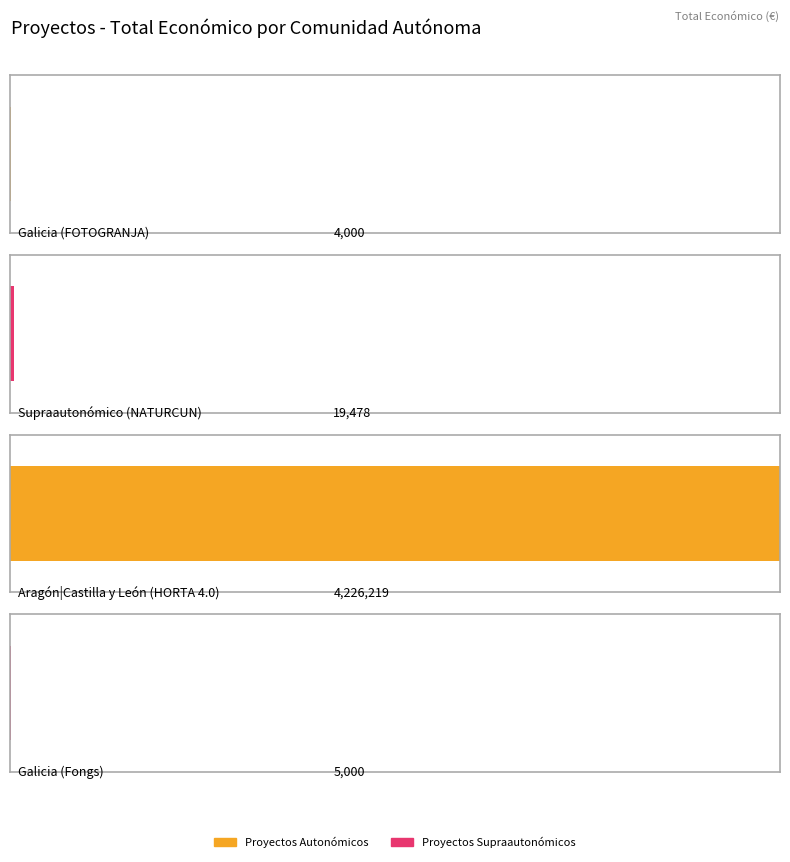

What is the difference between the second highest and second lowest values?

14478